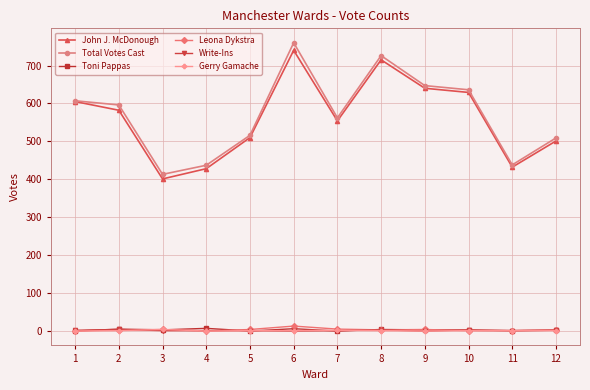

True or false: John J. McDonough and Gerry Gamache cross at least once.

False